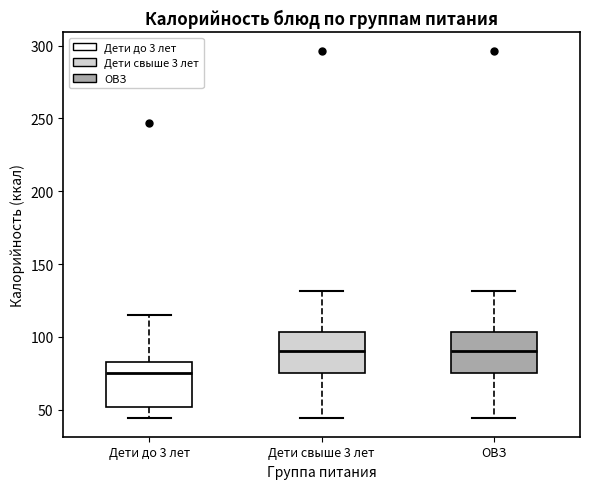

Reading left to right, read every box against the y-axis: the position of its median line, the range the box covers, and the ends of its whiskers. The values are not printed on the chart, so give them approximately, as read against the axis.

Дети до 3 лет: median 75, box 50 to 80, whiskers 45 to 115
Дети свыше 3 лет: median 90, box 75 to 105, whiskers 45 to 130
ОВЗ: median 90, box 75 to 105, whiskers 45 to 130